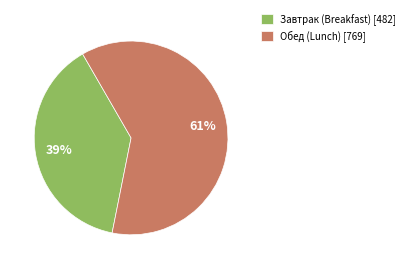

How many segments does this pie chart have?

2